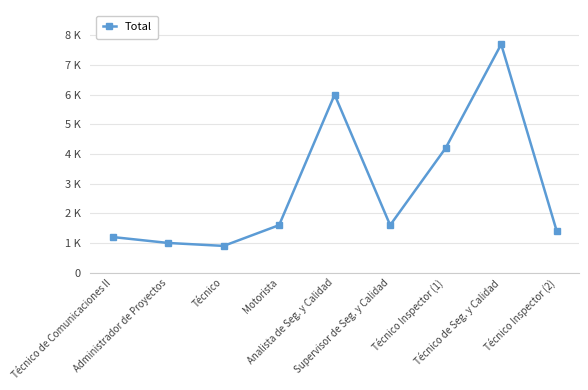

Rank the categories by value from lowest to highest.

Técnico, Administrador de Proyectos, Técnico de Comunicaciones II, Técnico Inspector (2), Motorista, Supervisor de Seg. y Calidad, Técnico Inspector (1), Analista de Seg. y Calidad, Técnico de Seg. y Calidad